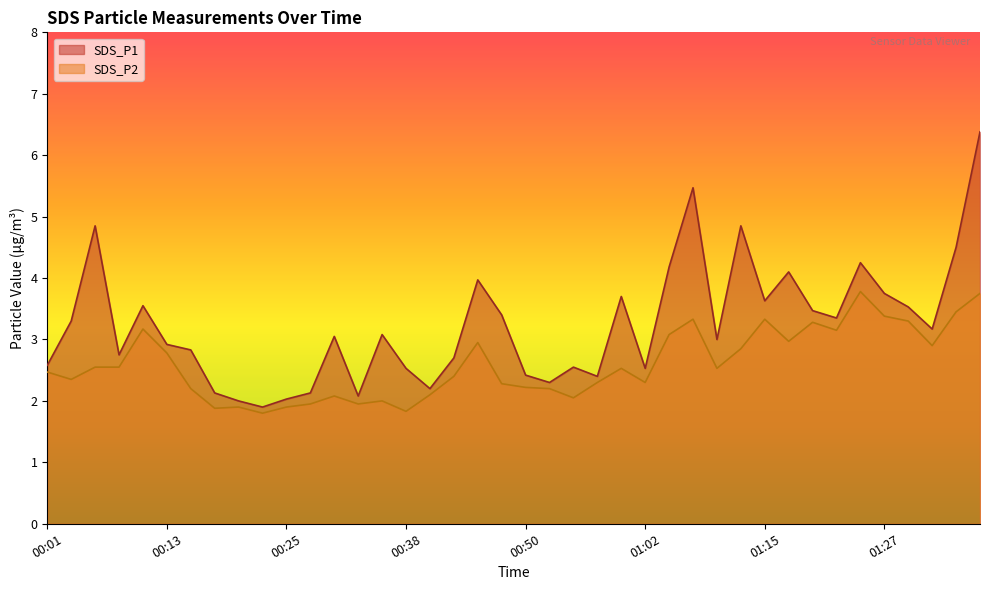

What is the difference between the SDS_P1 values at 00:35 and 01:24?

1.2